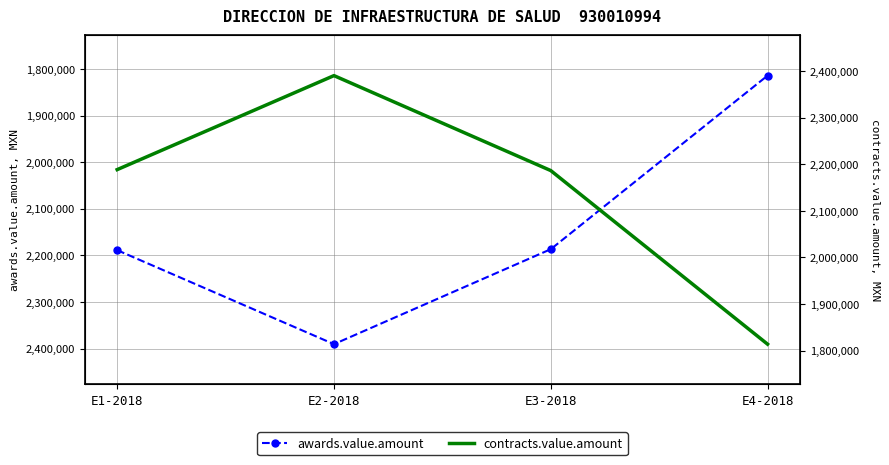

True or false: awards.value.amount and contracts.value.amount cross at least once.

False